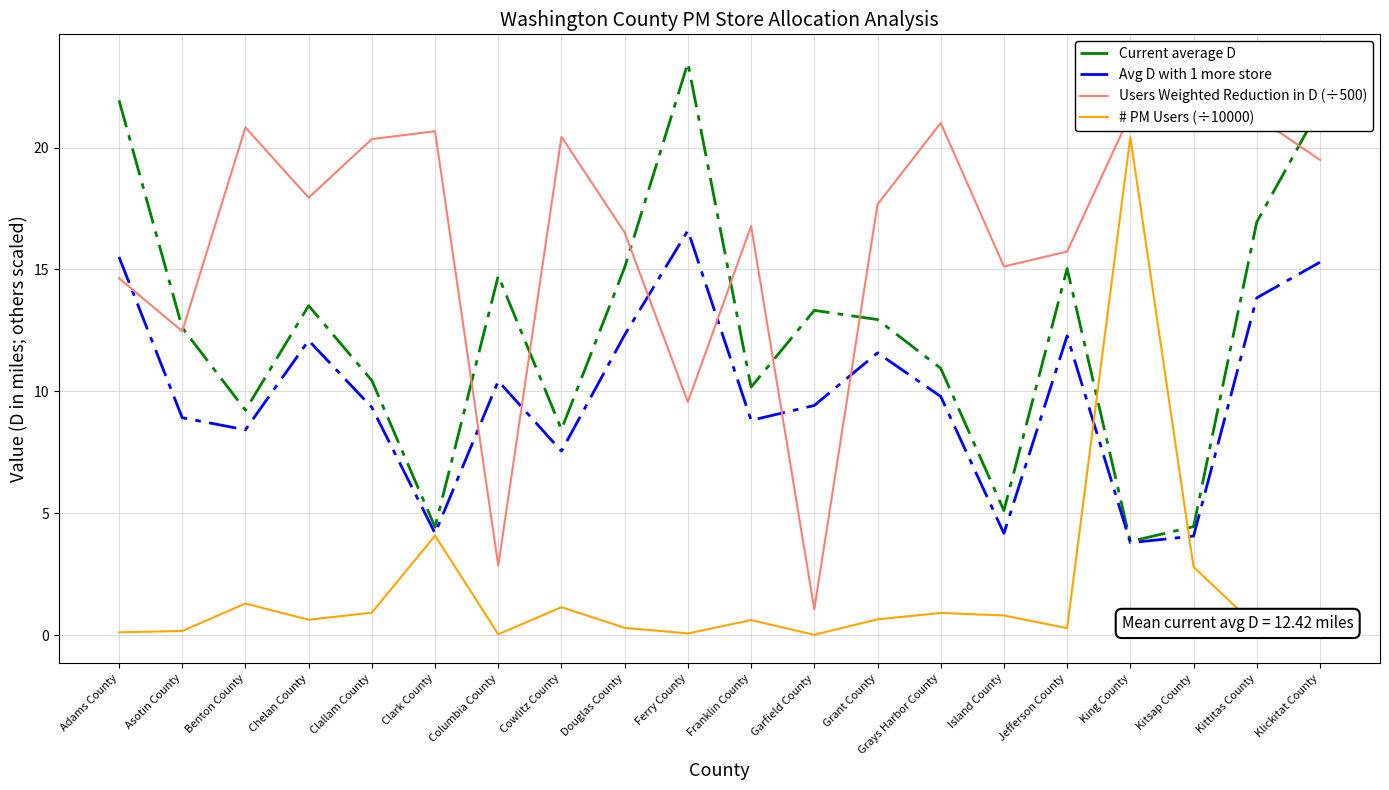

How many interior local peaks does the # PM Users (÷10000) series have?

6